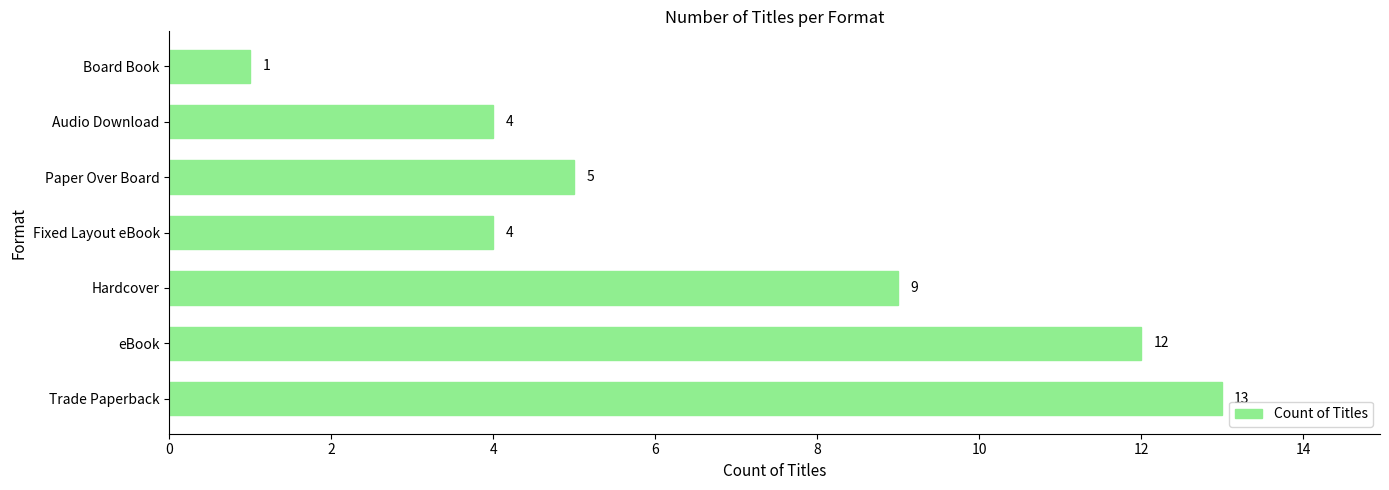

Reading bottom to top, extract all data points from this chart.

Trade Paperback=13	eBook=12	Hardcover=9	Fixed Layout eBook=4	Paper Over Board=5	Audio Download=4	Board Book=1